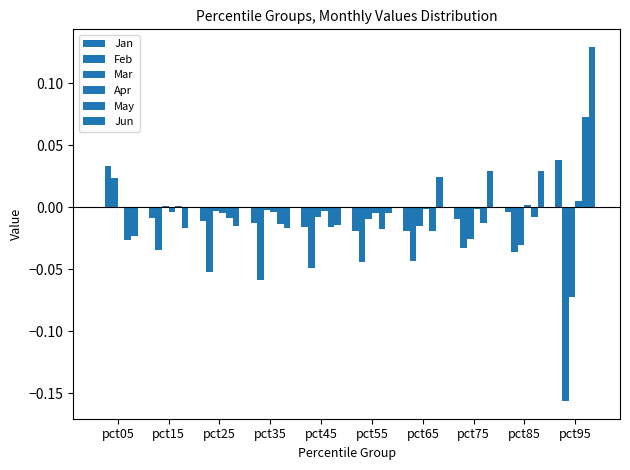

Where is Jan nearest to the value 0?

pct05